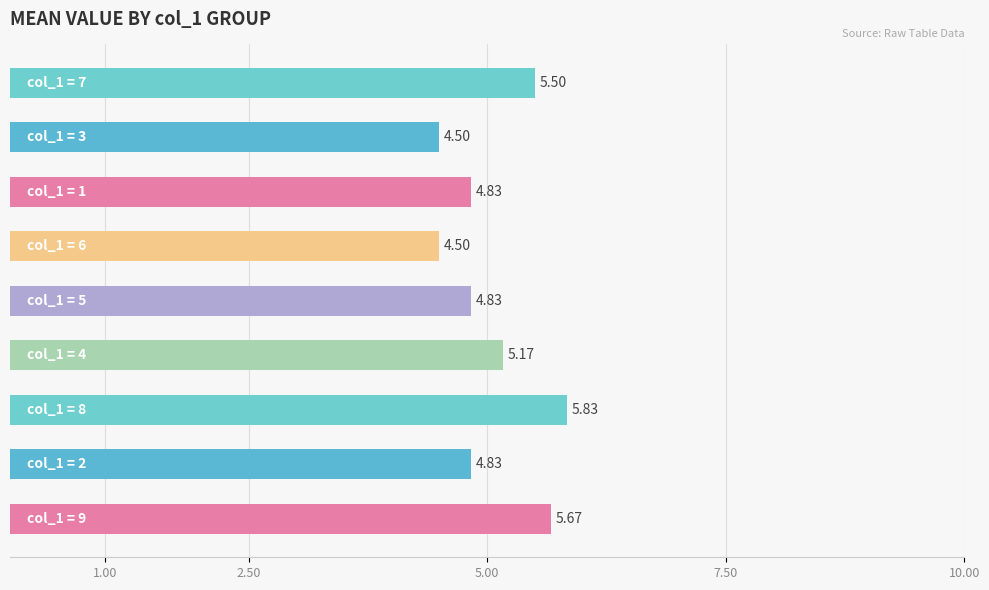

Count the number of data series in this chart.

1